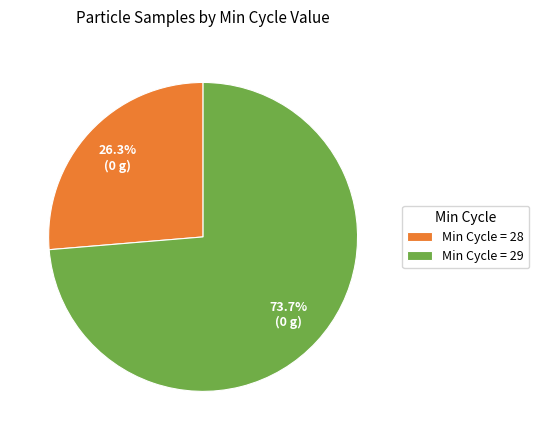

Combined, do Min Cycle = 28 and Min Cycle = 29 account for over 50%?

Yes